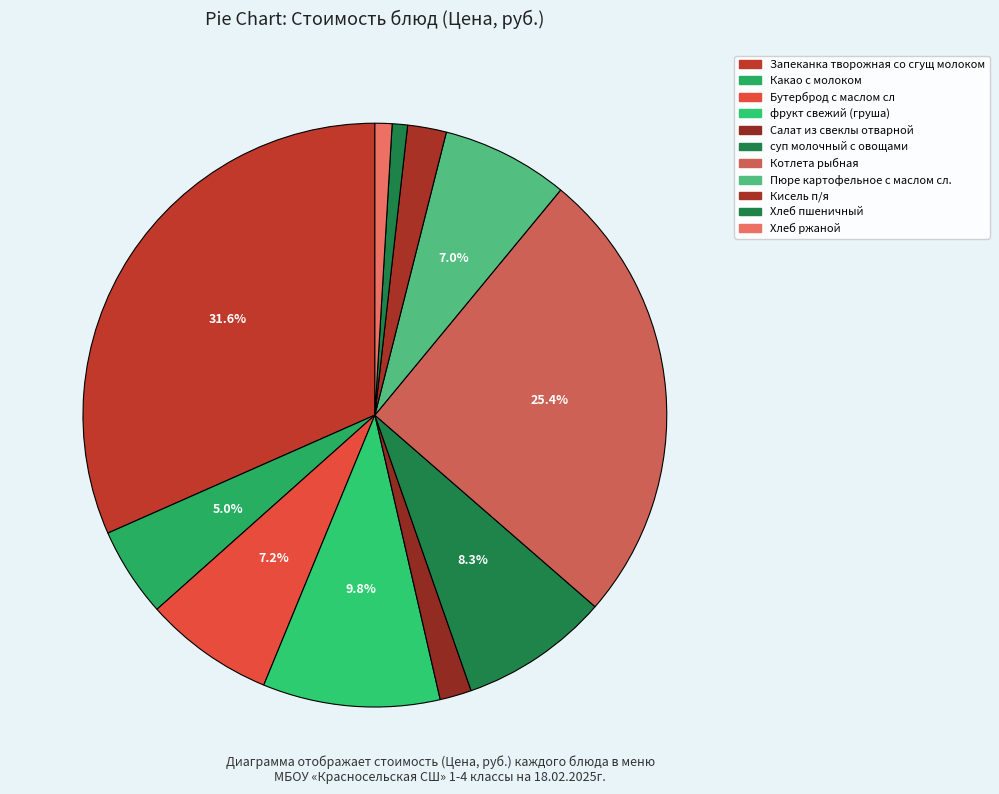

The Какао с молоком slice represents 5% of the pie. True or false?

True